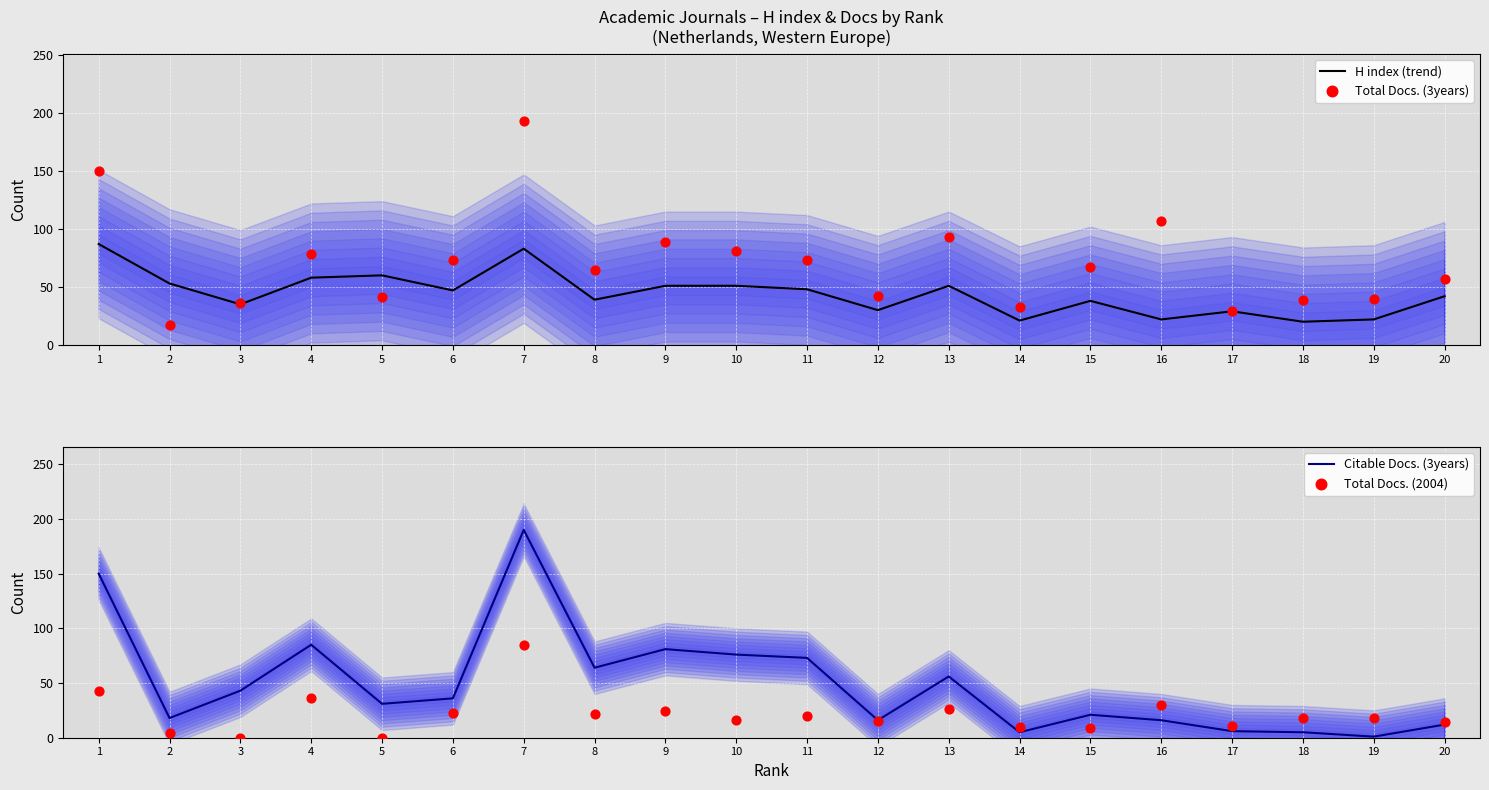

What are all the series names shown in the legend?

H index (trend), Total Docs. (3years), Citable Docs. (3years), Total Docs. (2004)